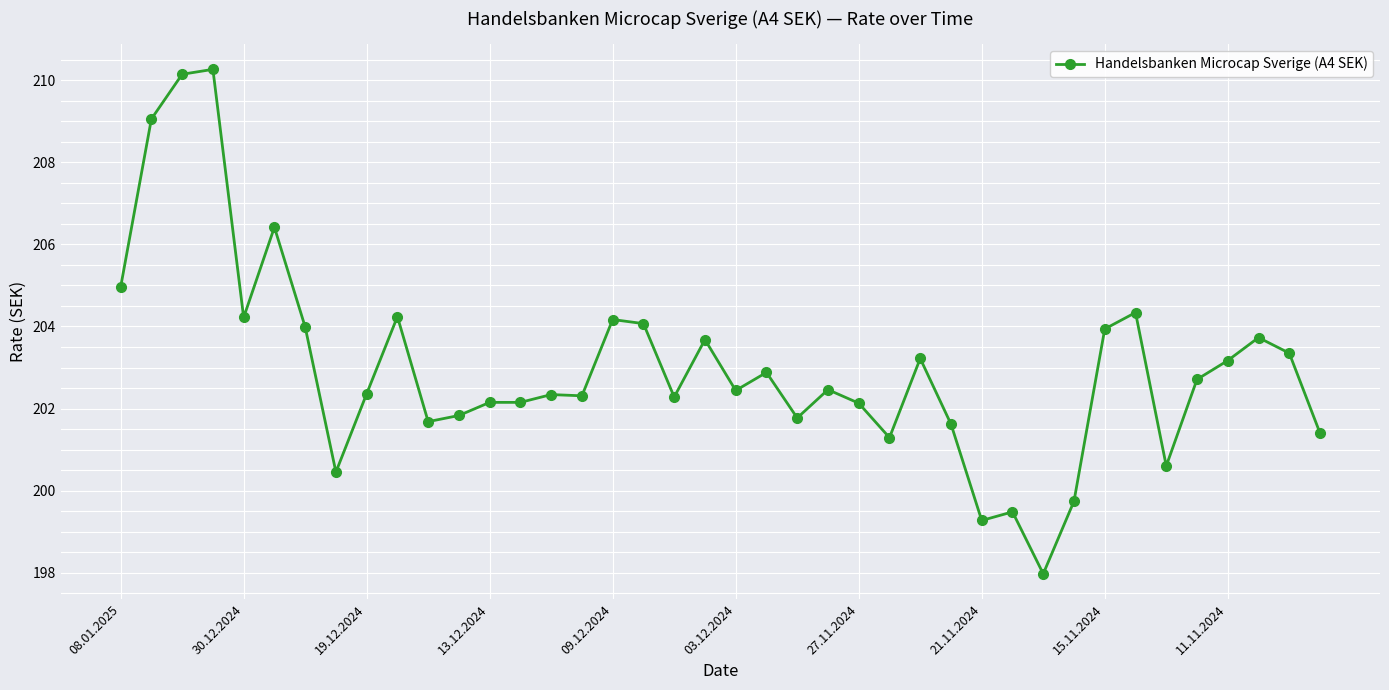

Count the number of values greater than 202.

28